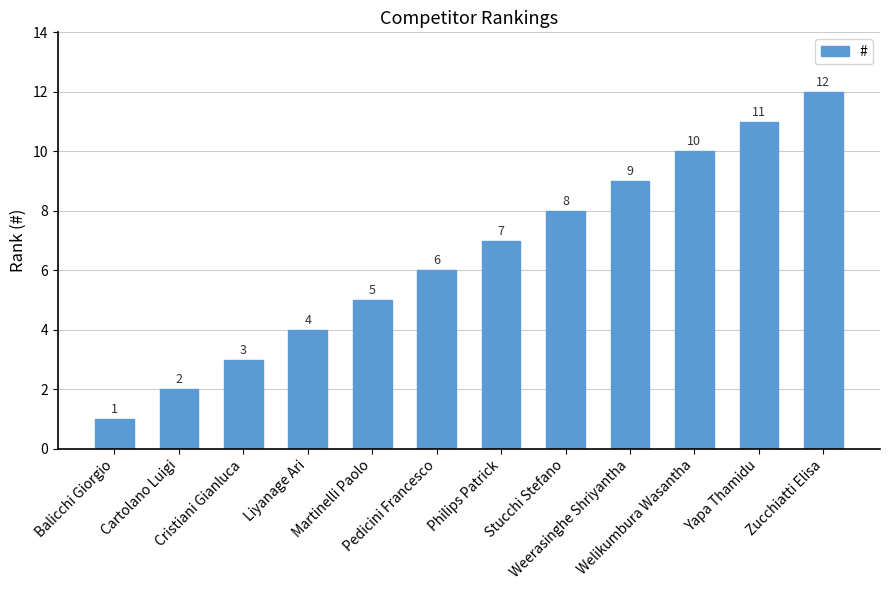

How many data points are less than 7?

6